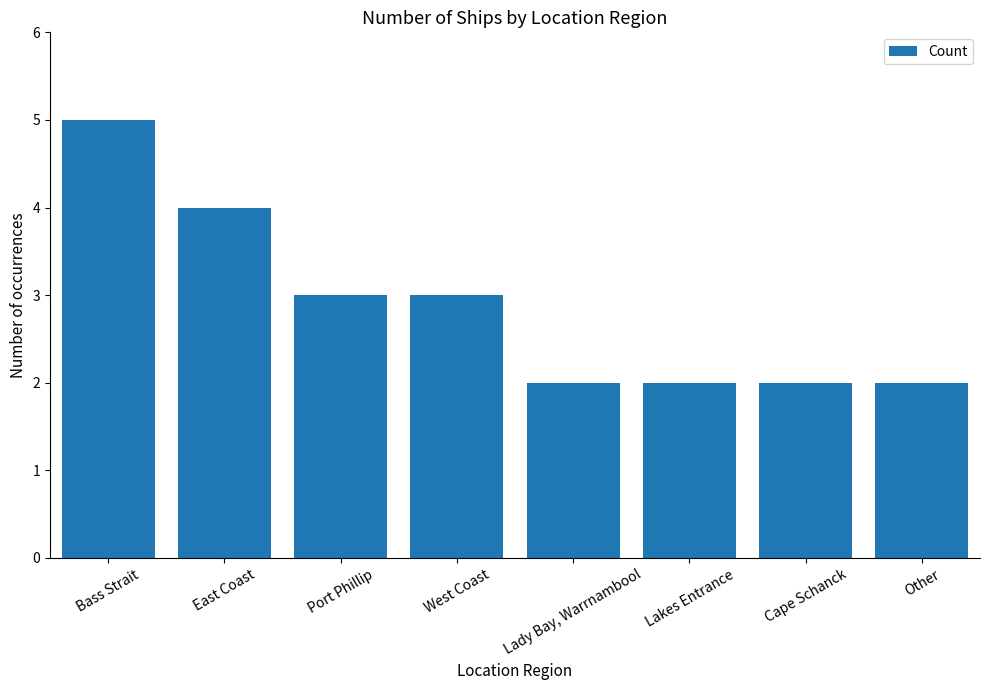

The value at West Coast is 1. True or false?

False